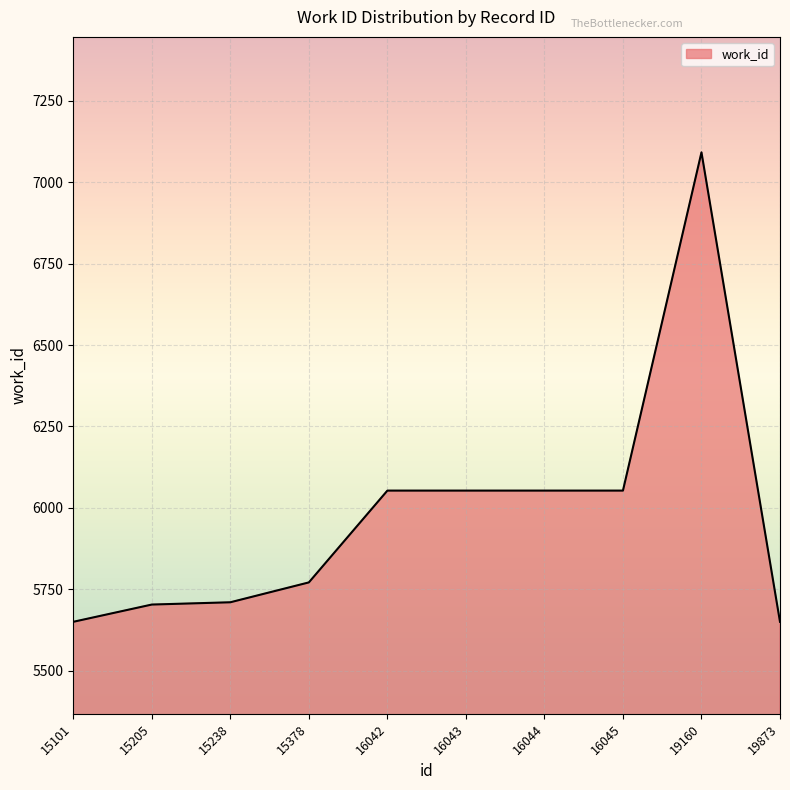

True or false: the data shows 5650 at 15101.

True